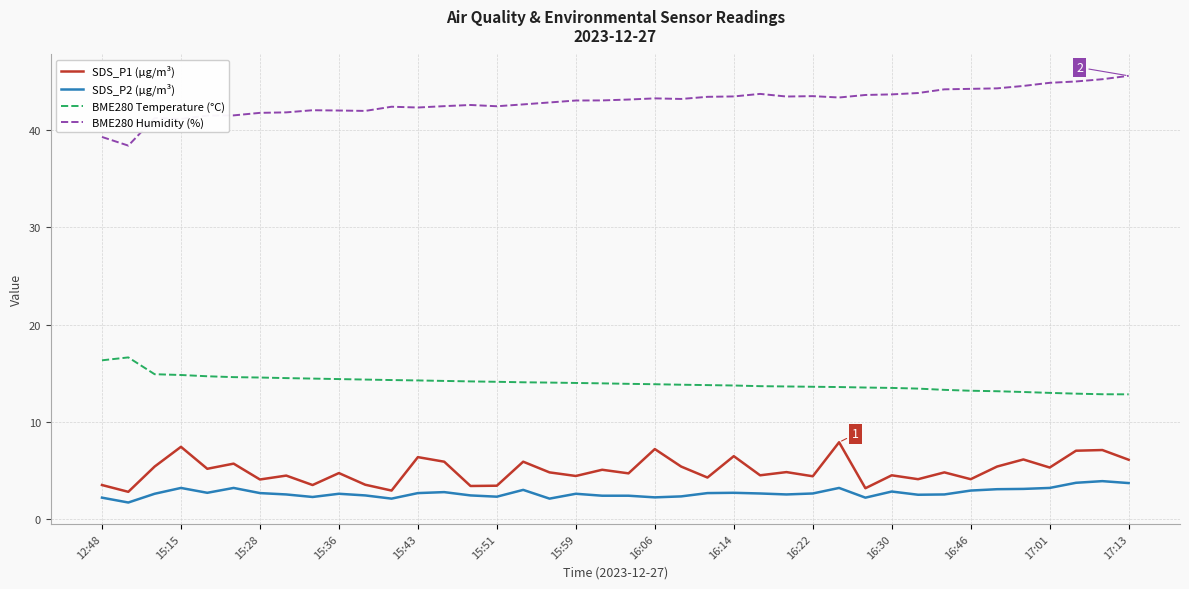

What is the lowest value of the BME280 Humidity (%) series?

38.4